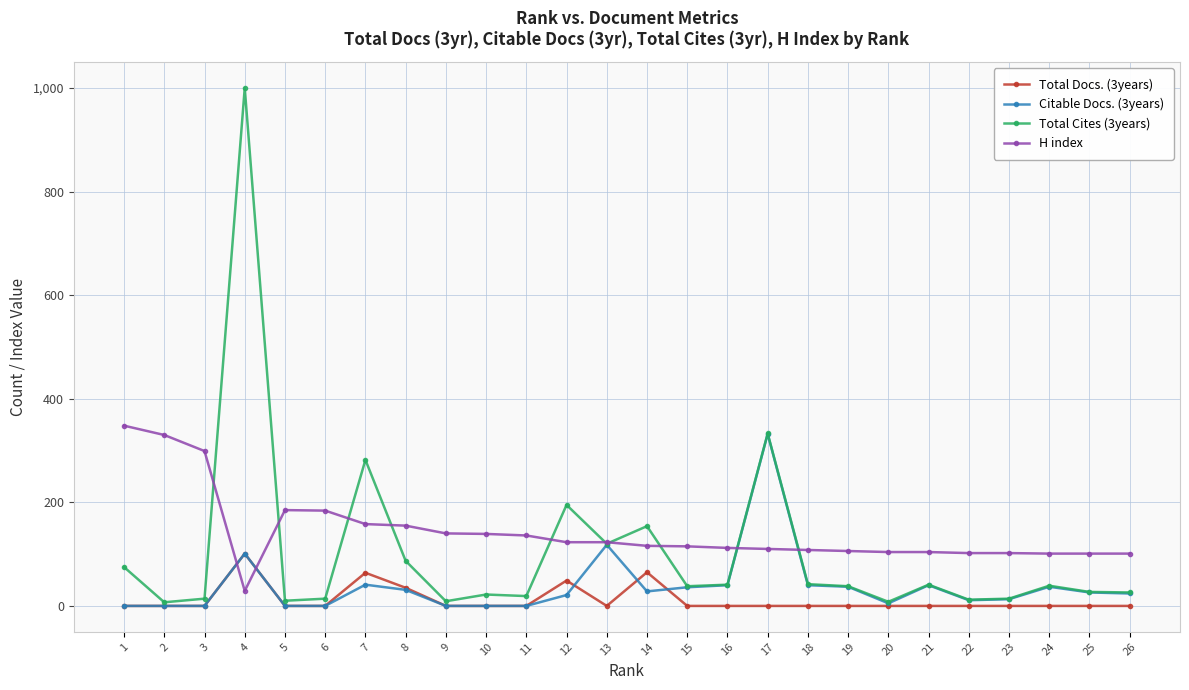

How many distinct data groups are displayed?

4